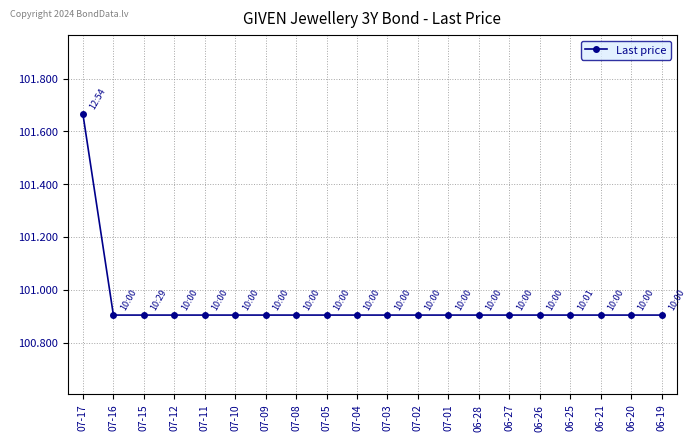

What is the sum of all values?

2018.8